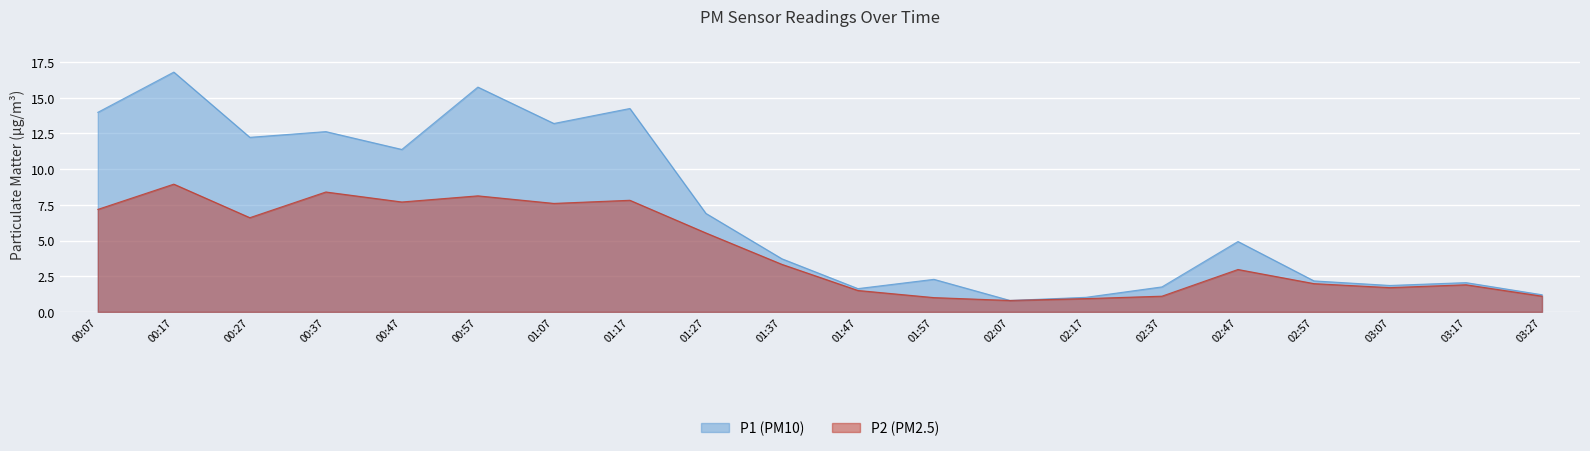

How many values in the P2 series exceed 3?

10